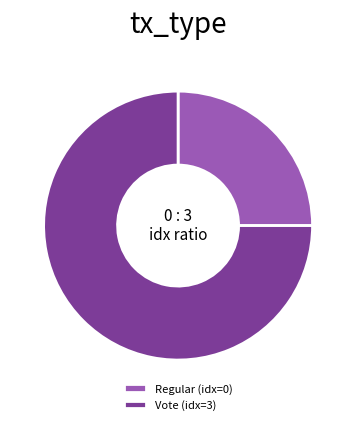

How many segments does this pie chart have?

2